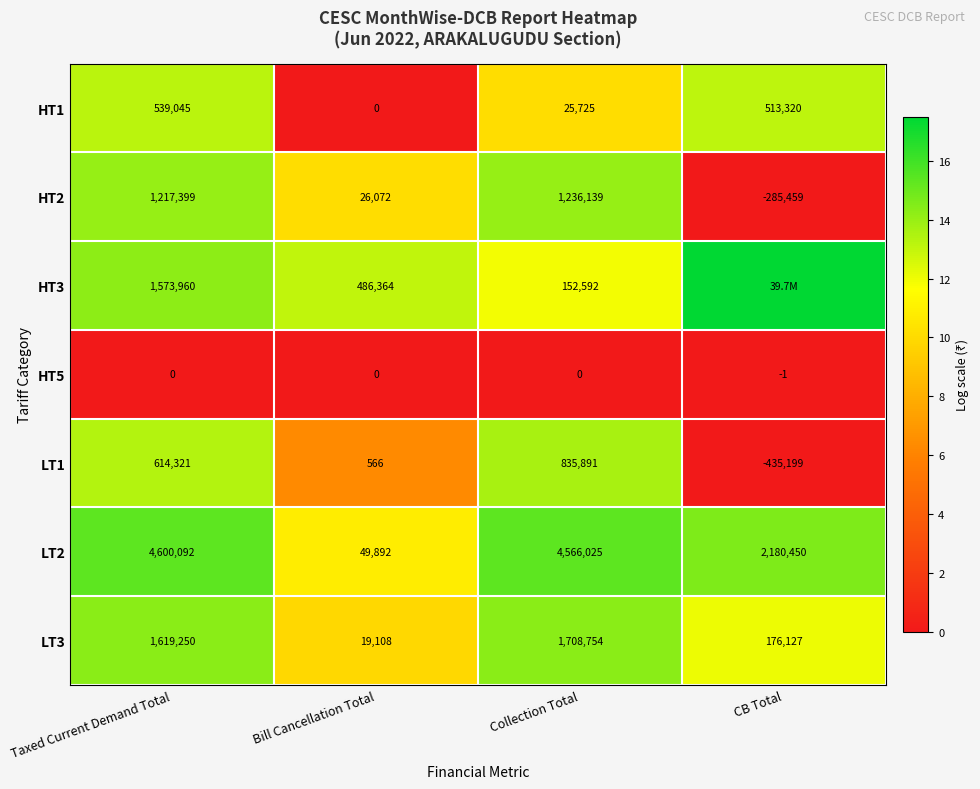

At which label does LT3 reach its peak?

Collection Total